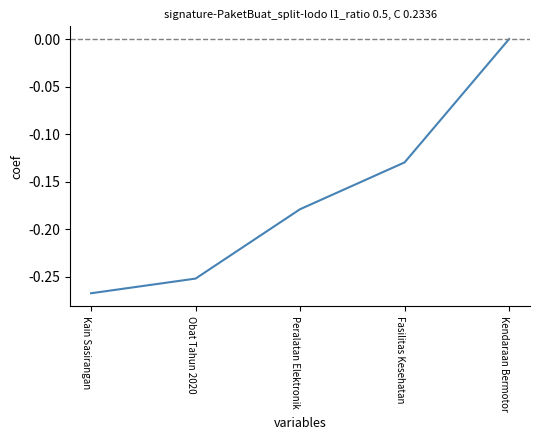

What position from the right is Obat Tahun 2020?

4